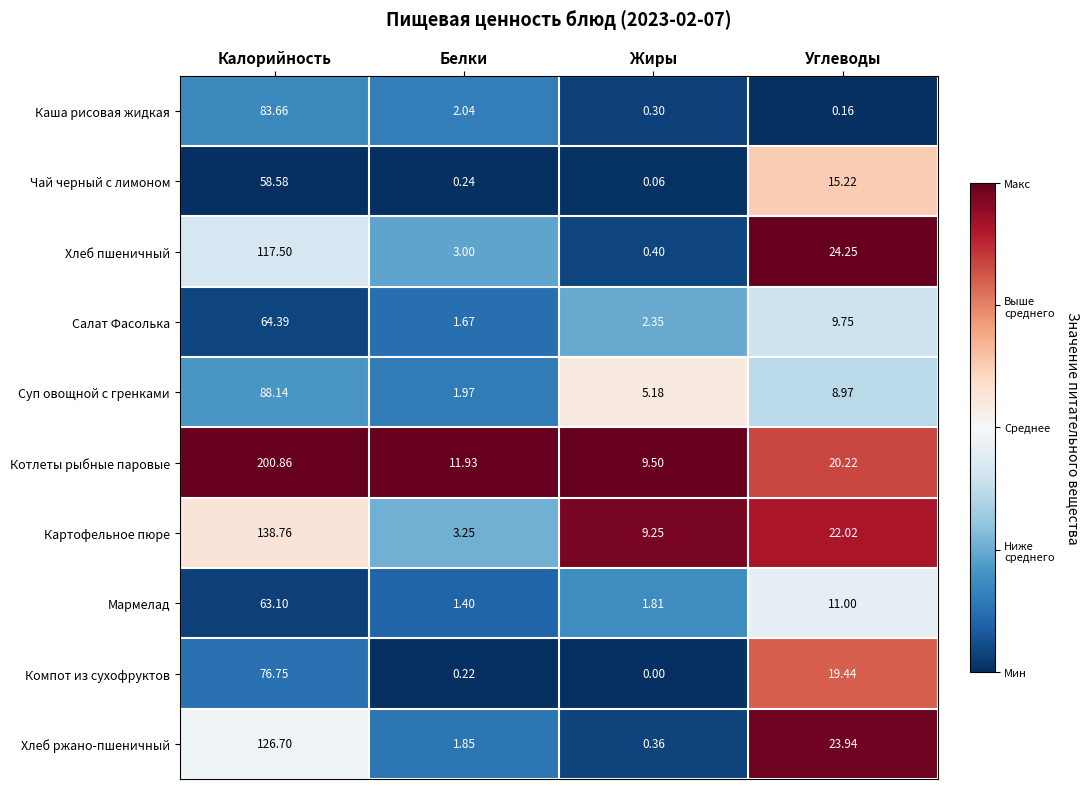

How many values in the Чай черный с лимоном series are below 15?

2